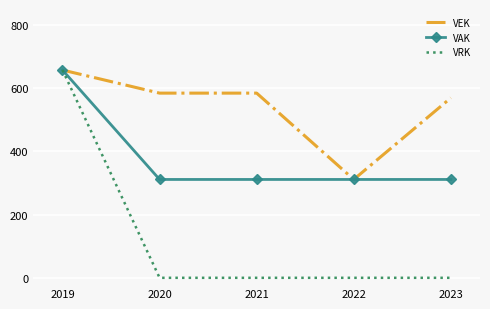

Which series has the largest total across all categories?

VEK